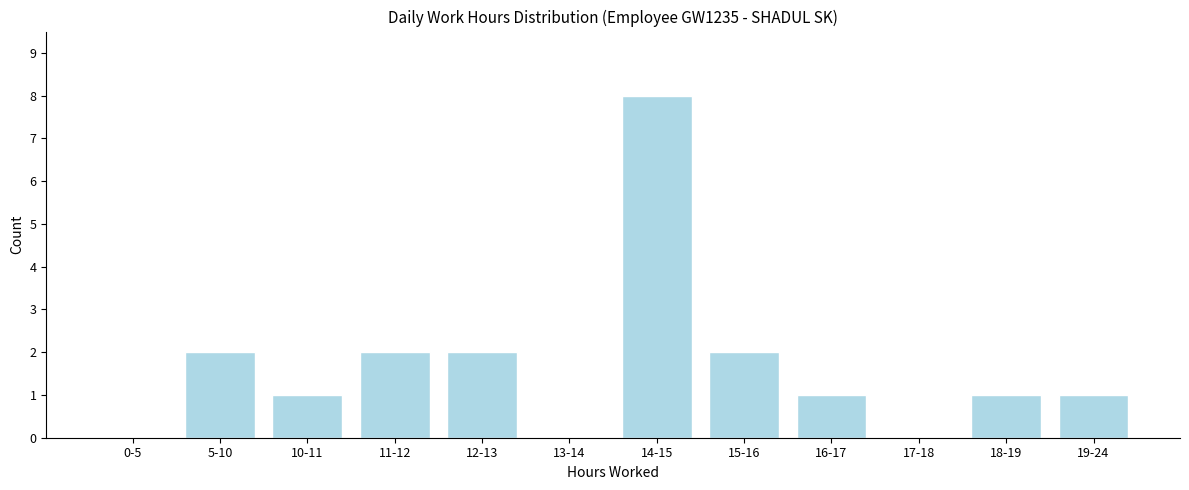

Reading left to right, extract all data points from this chart.

0-5=0	5-10=2	10-11=1	11-12=2	12-13=2	13-14=0	14-15=8	15-16=2	16-17=1	17-18=0	18-19=1	19-24=1